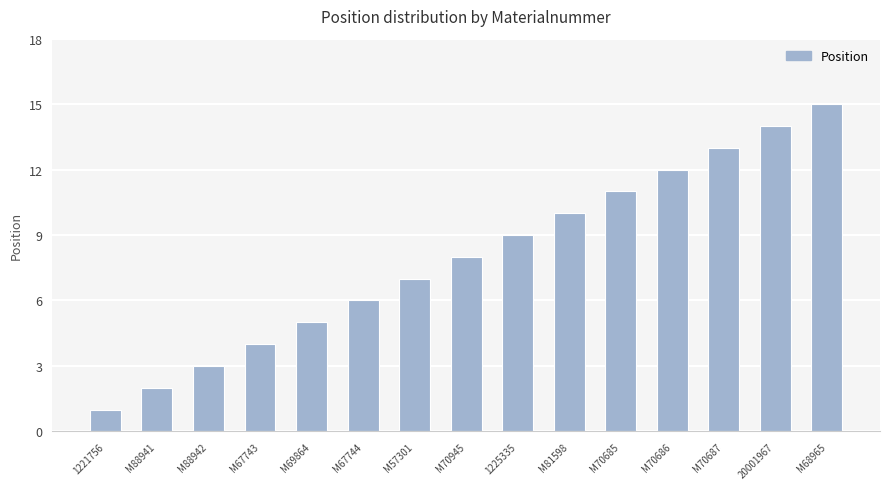

The value at M88941 is 2. True or false?

True